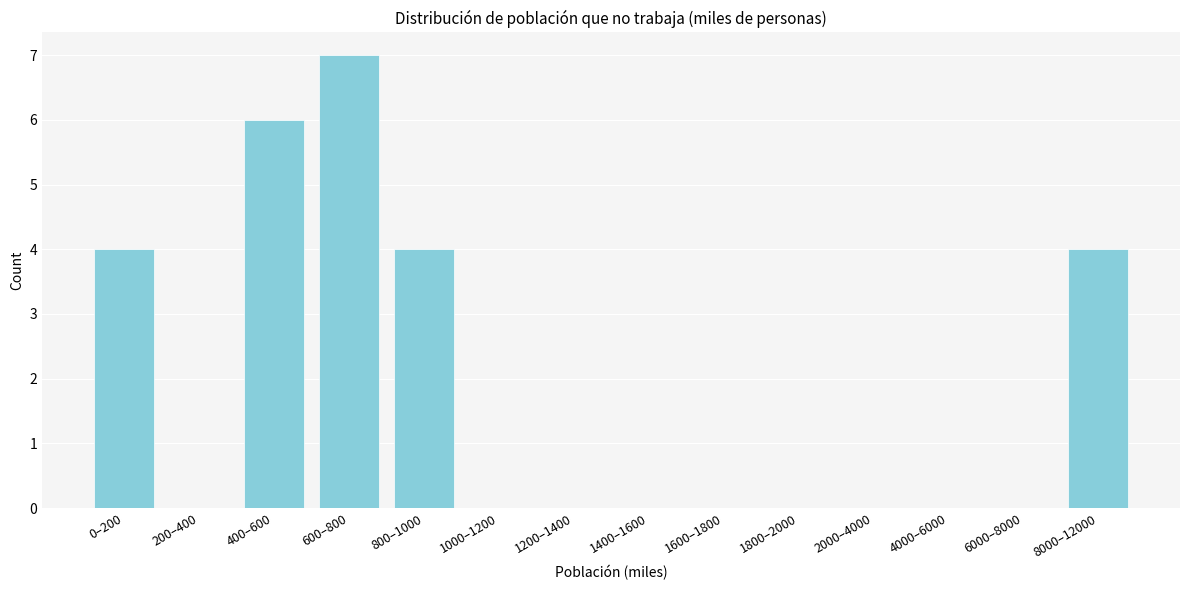

Reading right to left, transcribe all the data shown in this chart.

8000–12000=4	6000–8000=0	4000–6000=0	2000–4000=0	1800–2000=0	1600–1800=0	1400–1600=0	1200–1400=0	1000–1200=0	800–1000=4	600–800=7	400–600=6	200–400=0	0–200=4